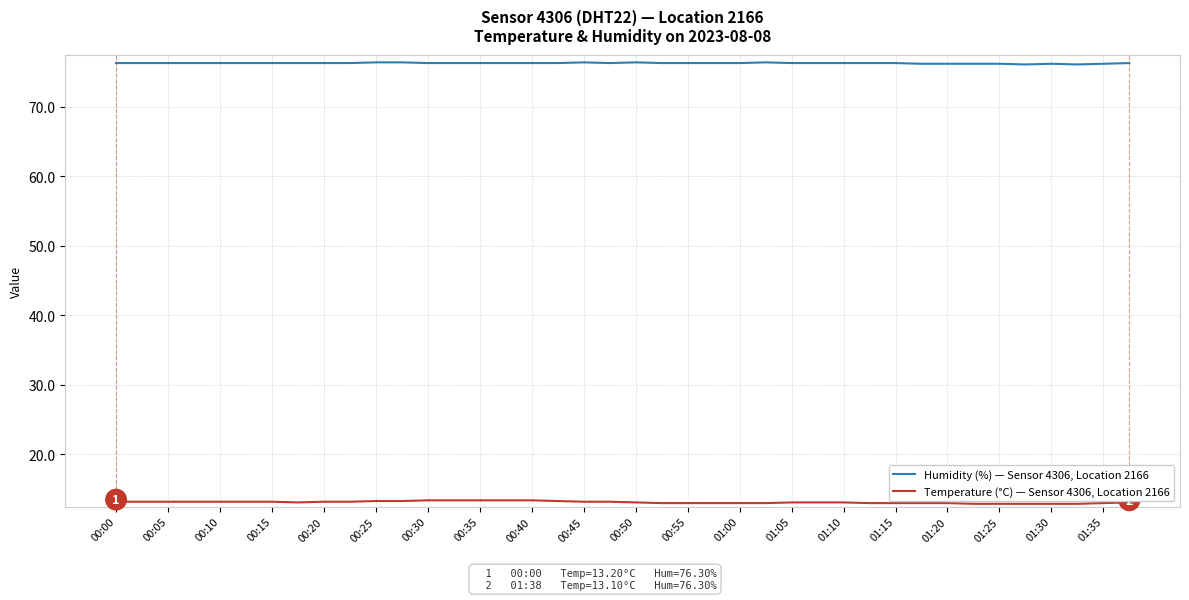

Rank the series by their maximum value, from lowest to highest.

Temperature (°C) — Sensor 4306, Location 2166, Humidity (%) — Sensor 4306, Location 2166